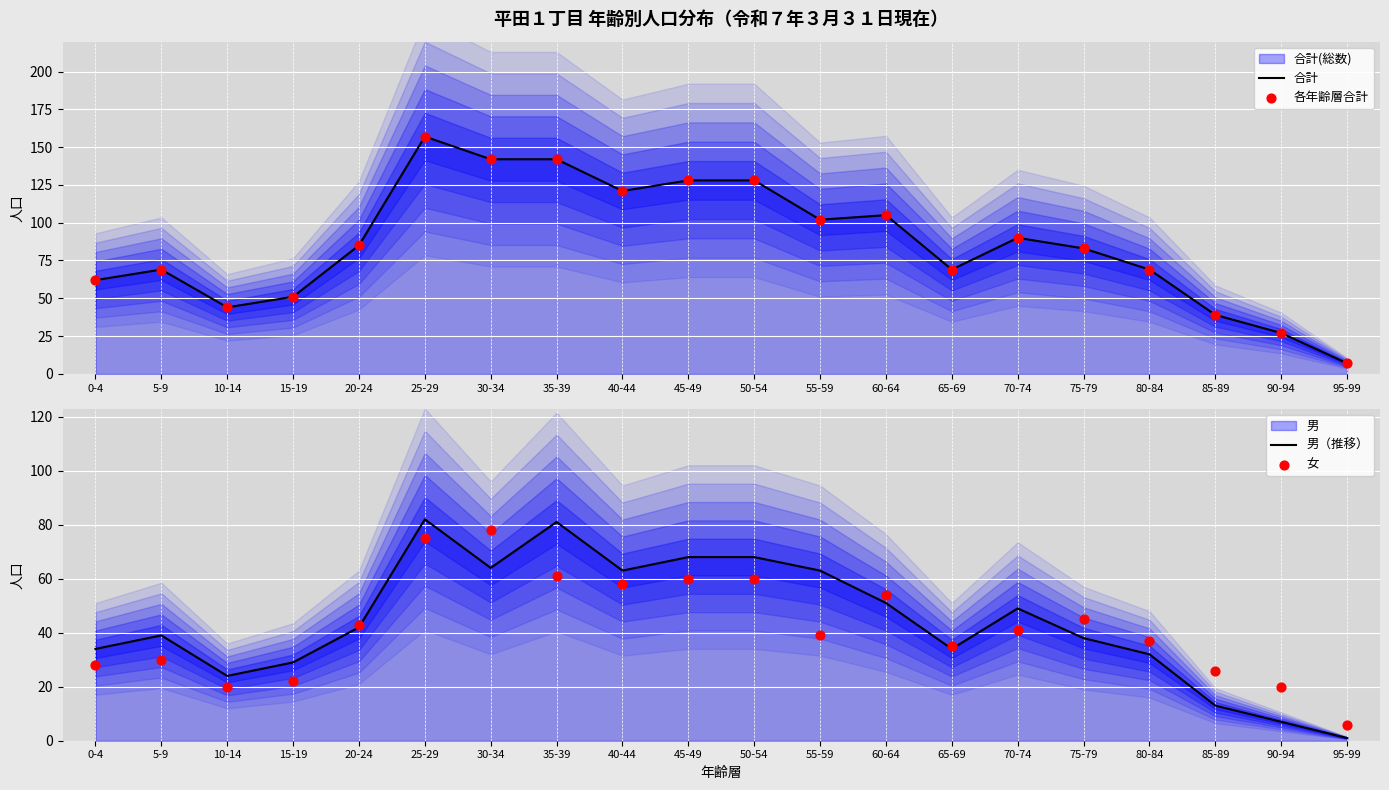

Which series has the widest spread of Y values?

合計